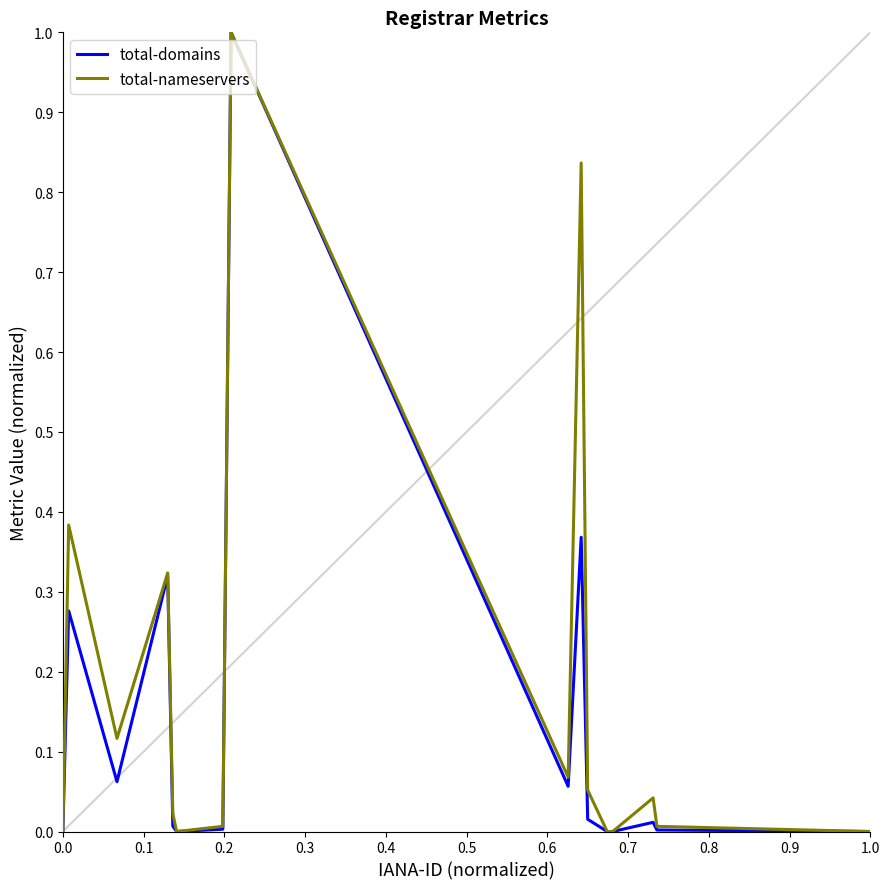

Rank the series by their average value, from lowest to highest.

total-domains, total-nameservers